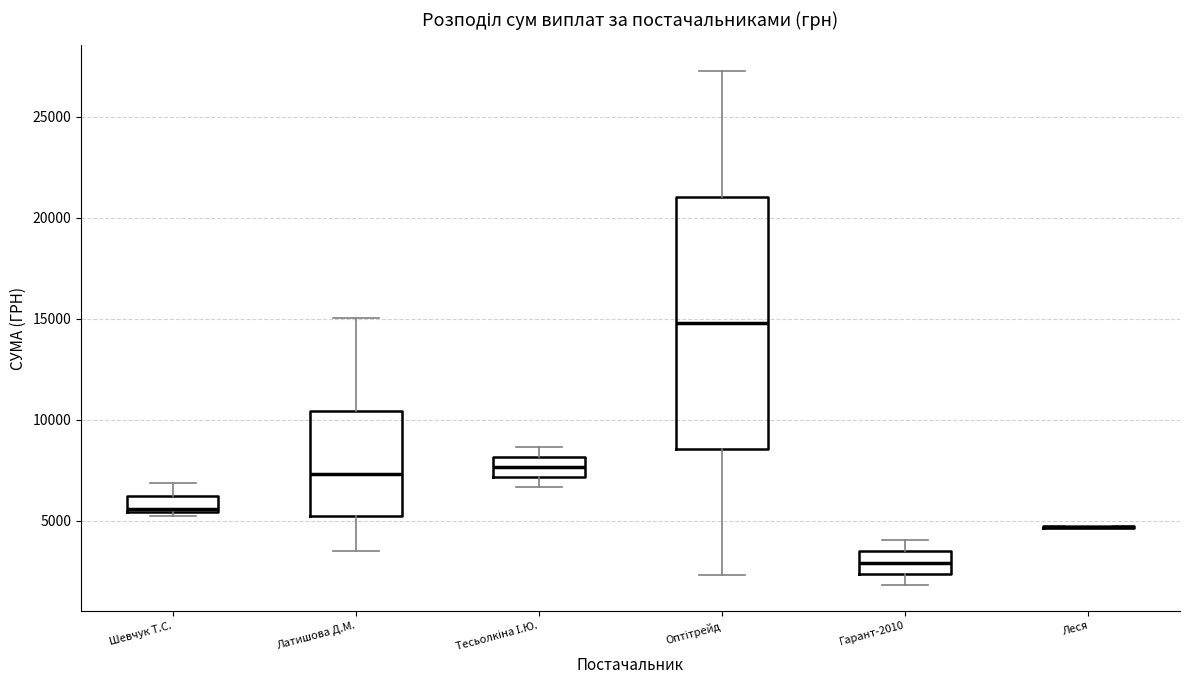

Reading left to right, transcribe this box plot: for each box, give where its median line is, the range the box spans, and where its two whiskers end, as read against the y-axis. The values are not printed on the chart, so give them approximately, as read against the axis.

Шевчук Т.С.: median 5500 (just above the box's lower edge), box 5500 to 6000, whiskers 5500 (just below the box's lower edge) to 7000
Латишова Д.М.: median 7500, box 5000 to 10500, whiskers 3500 to 15000
Тесьолкіна І.Ю.: median 7500, box 7000 to 8000, whiskers 6500 to 8500
Оптітрейд: median 15000, box 8500 to 21000, whiskers 2500 to 27000
Гарант-2010: median 3000, box 2500 to 3500, whiskers 2000 to 4000
Леся: box collapsed to a line at 4500, whiskers 4500 to 5000